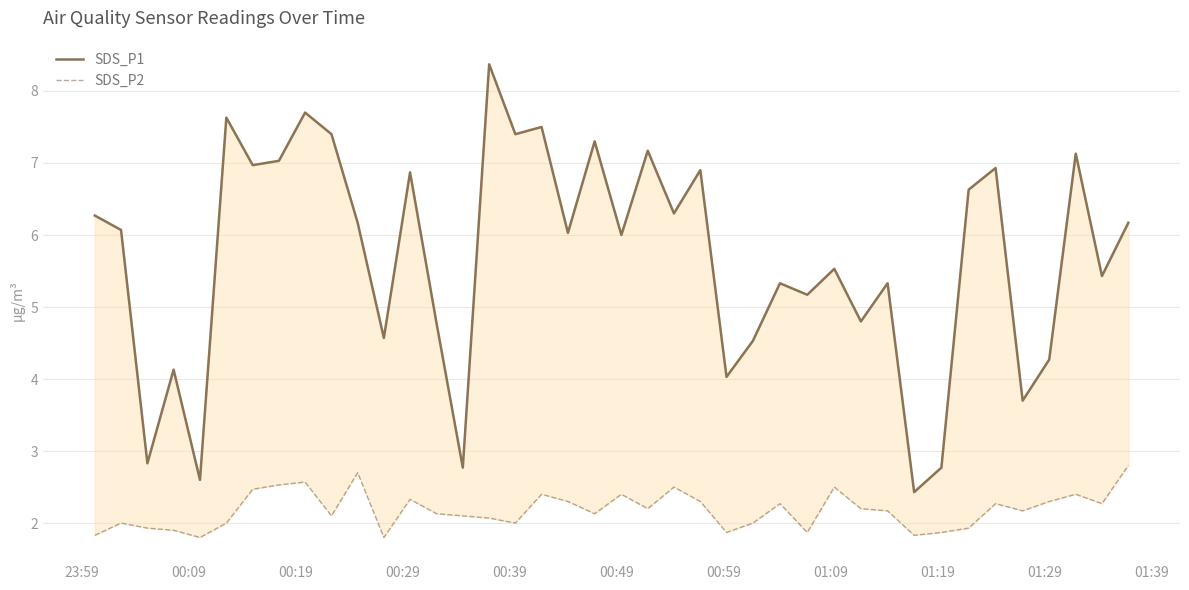

What is the highest value of the SDS_P1 series?

8.4